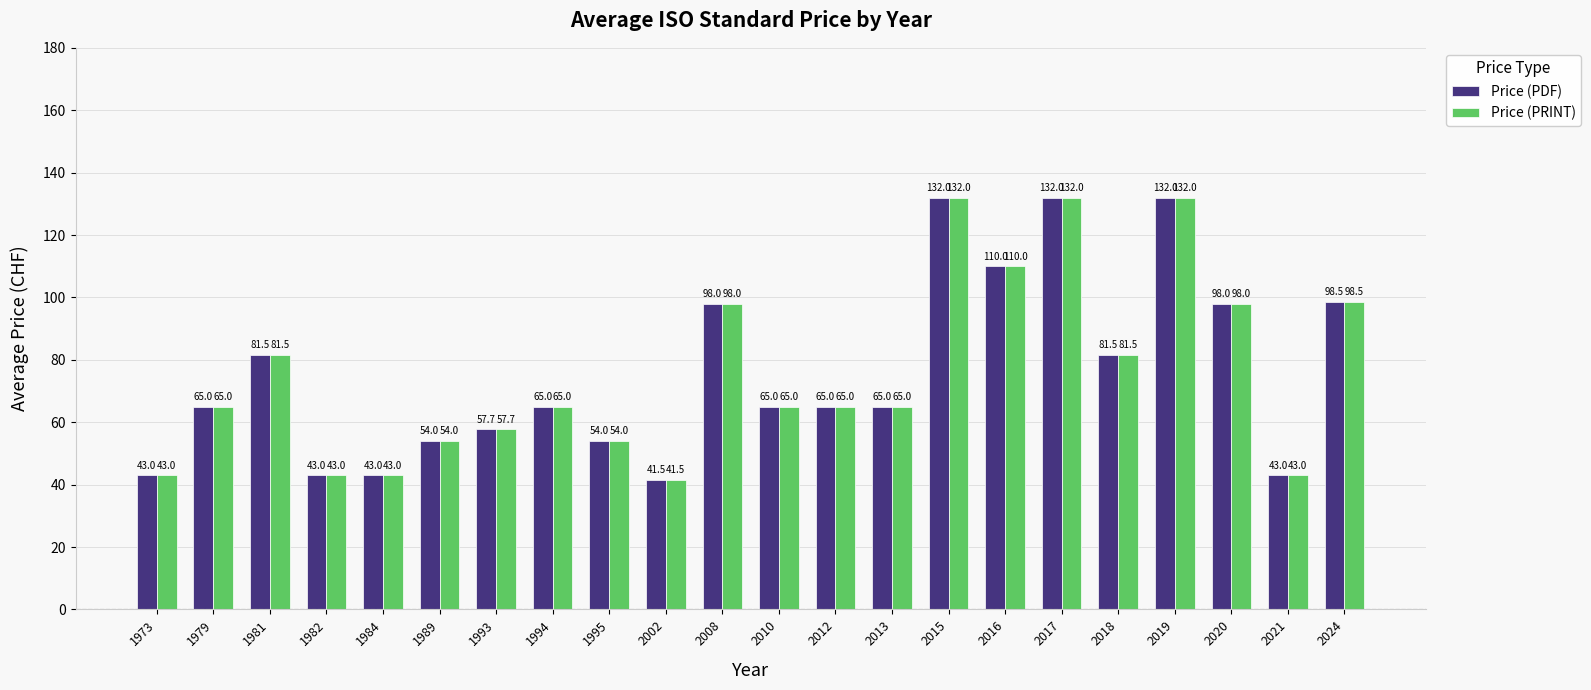

The Price (PRINT) series shows 65.0 at 2012. True or false?

True